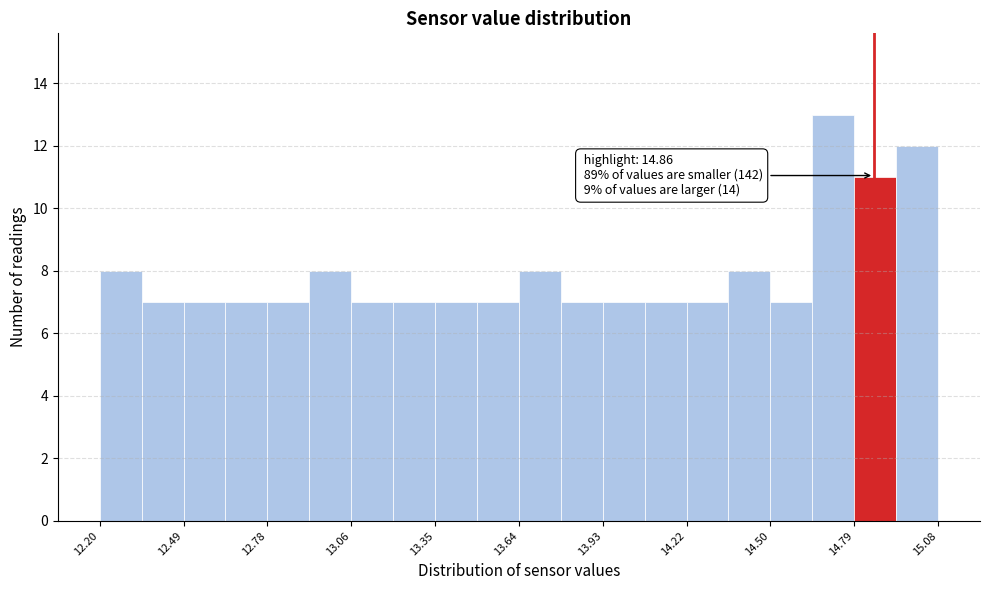

Around what value on the x-axis is the tallest bar? Give the approximate position of its centre, as read against the axis.

14.70